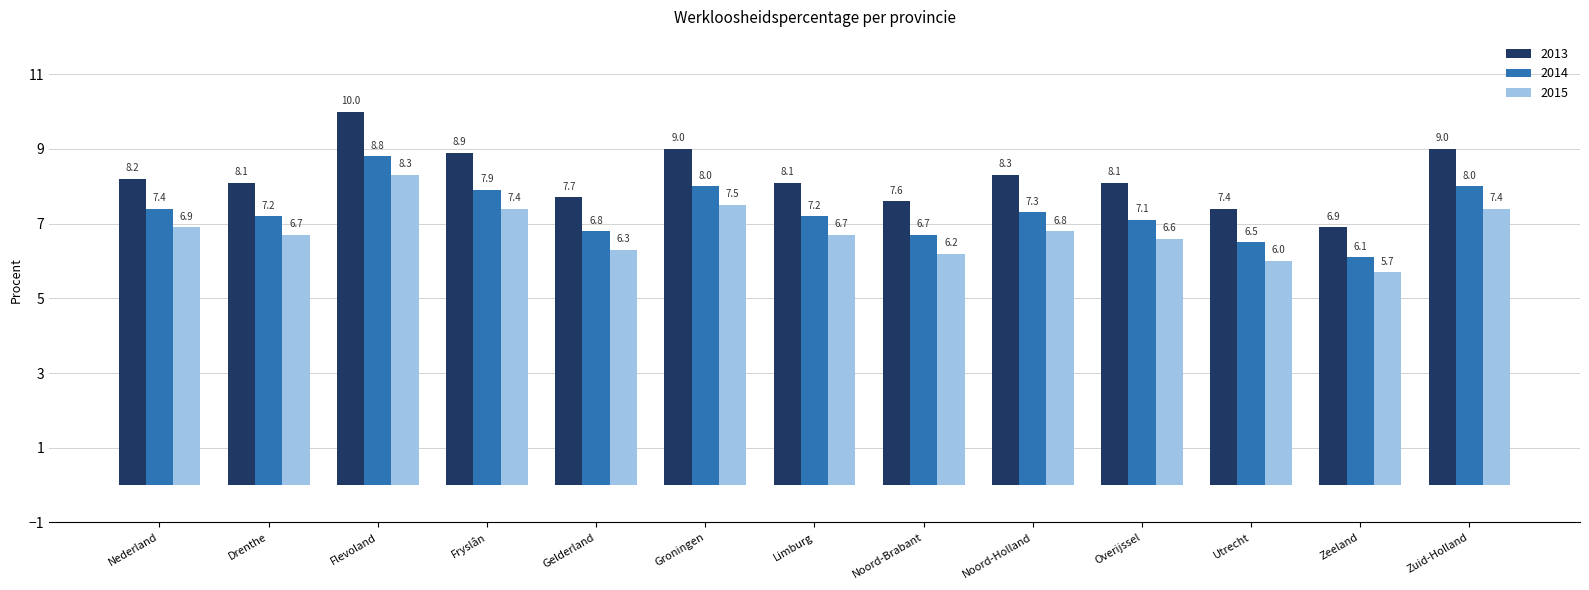

What is the sum of all 2013 values?

107.3